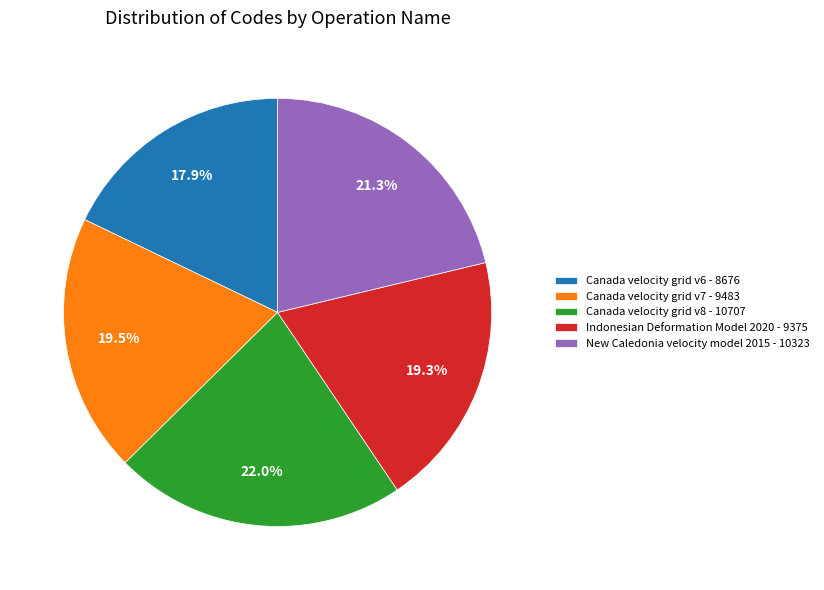

Approximately how many times larger is the value at Canada velocity grid v8 compared to Canada velocity grid v7?

1.1